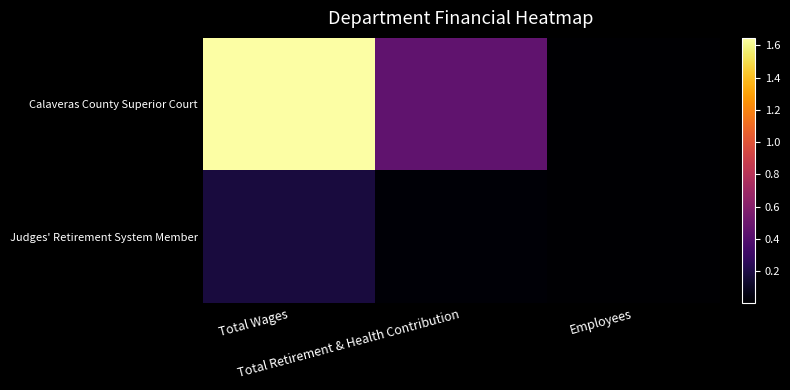

What is the spread (max minus min) of values at Total Wages?

1467031